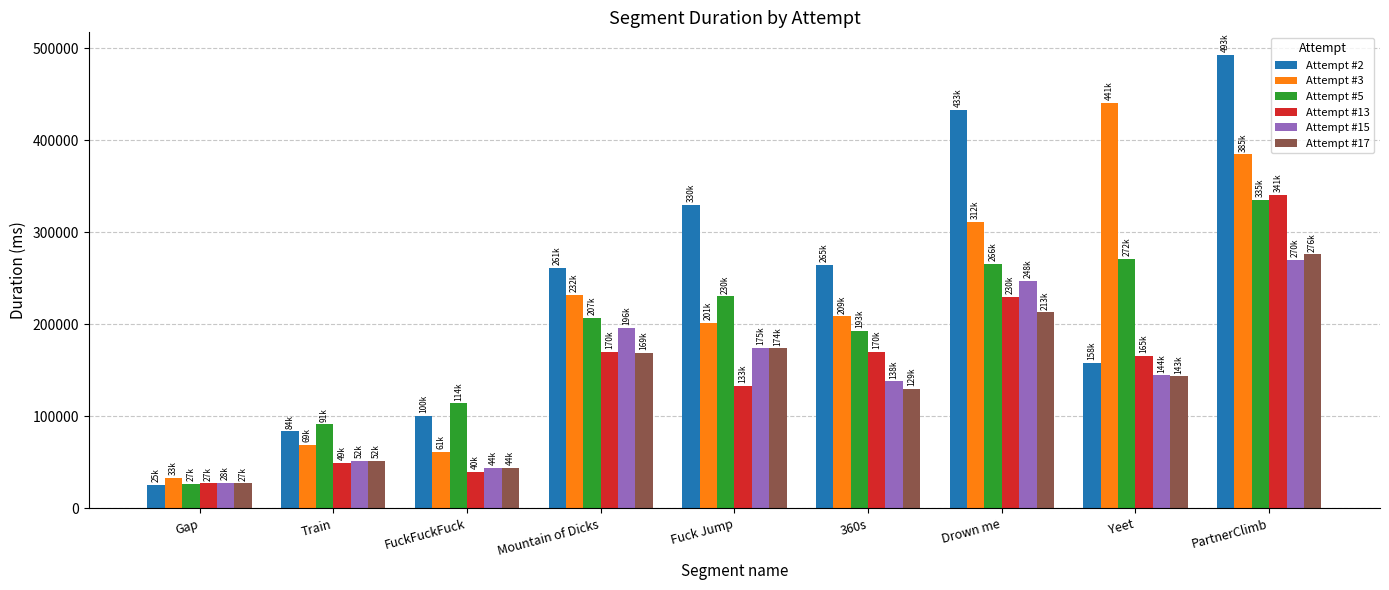

What is the label of the 5th bar from the left?

Fuck Jump